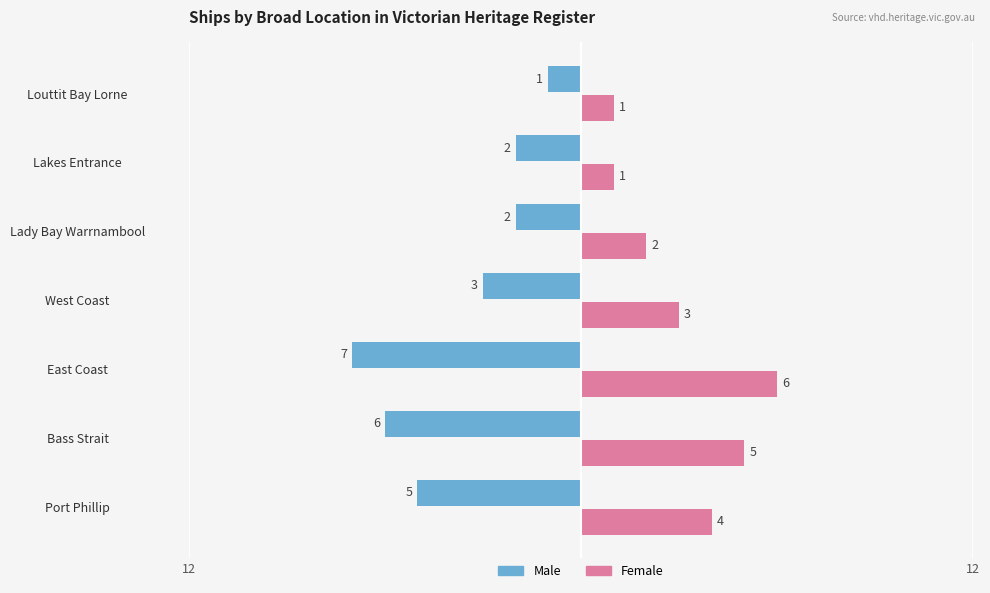

At how many categories does at least one series exceed -1?

7